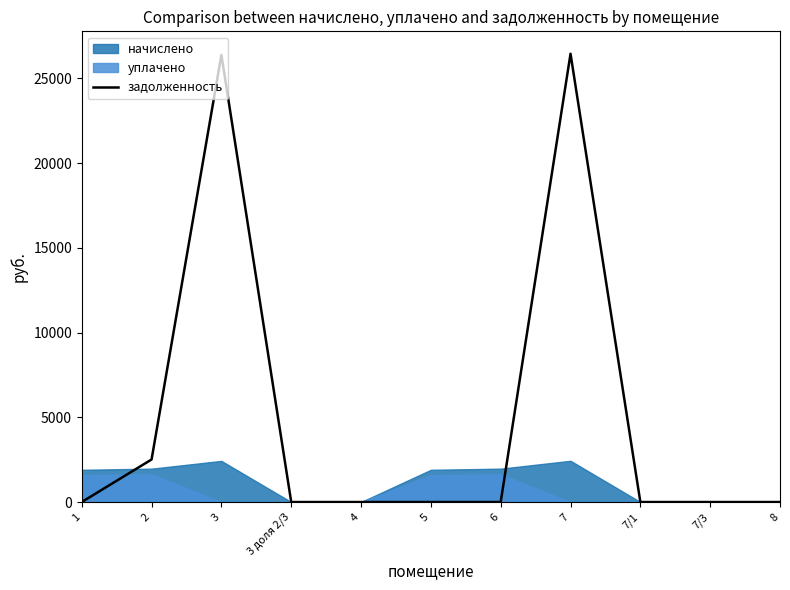

What is the difference between the second highest and minimum values?

26380.3